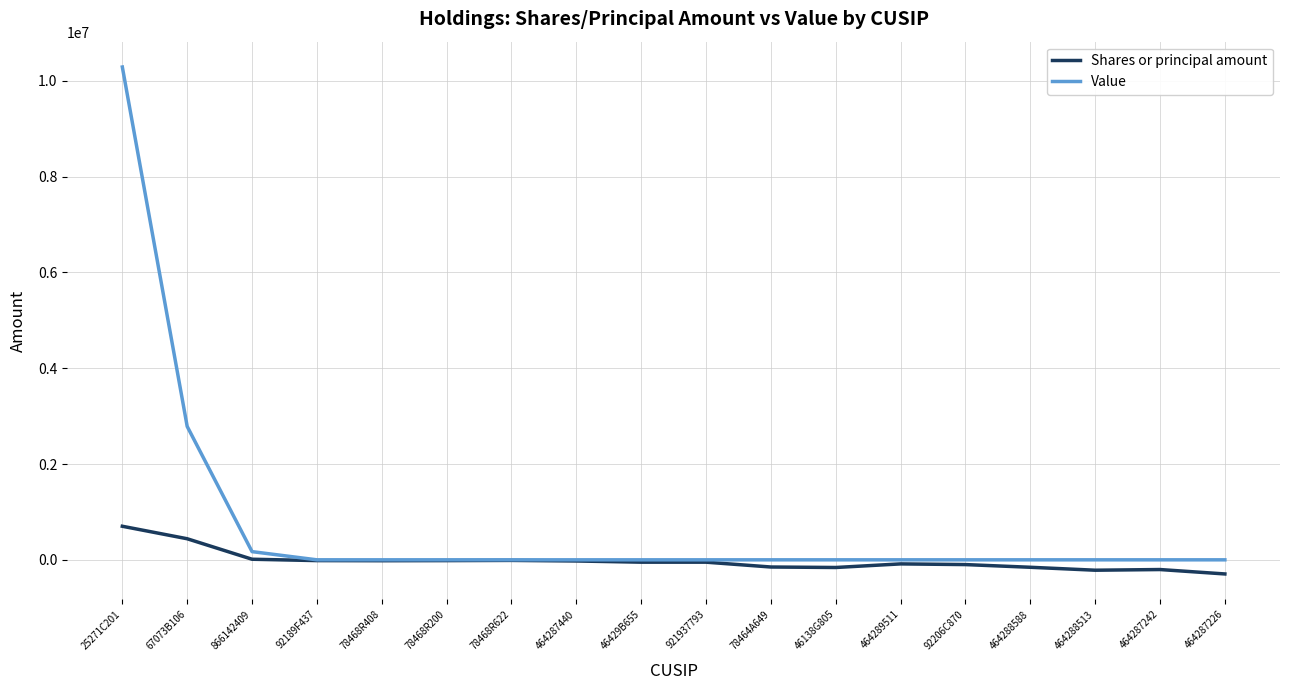

What is the total value across all series at 46429B655?

-49000